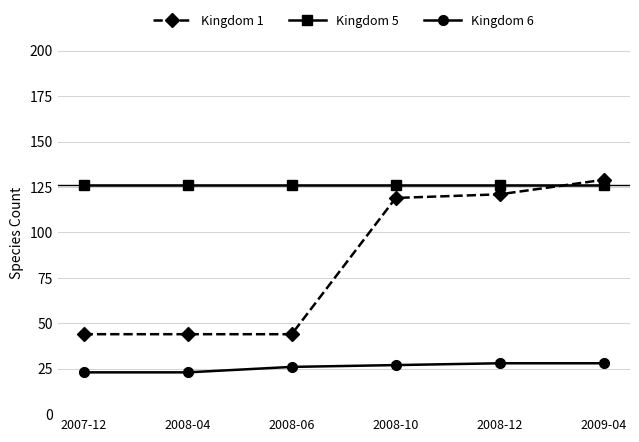

What is the difference between the Kingdom 1 values at 2007-12 and 2008-12?

77